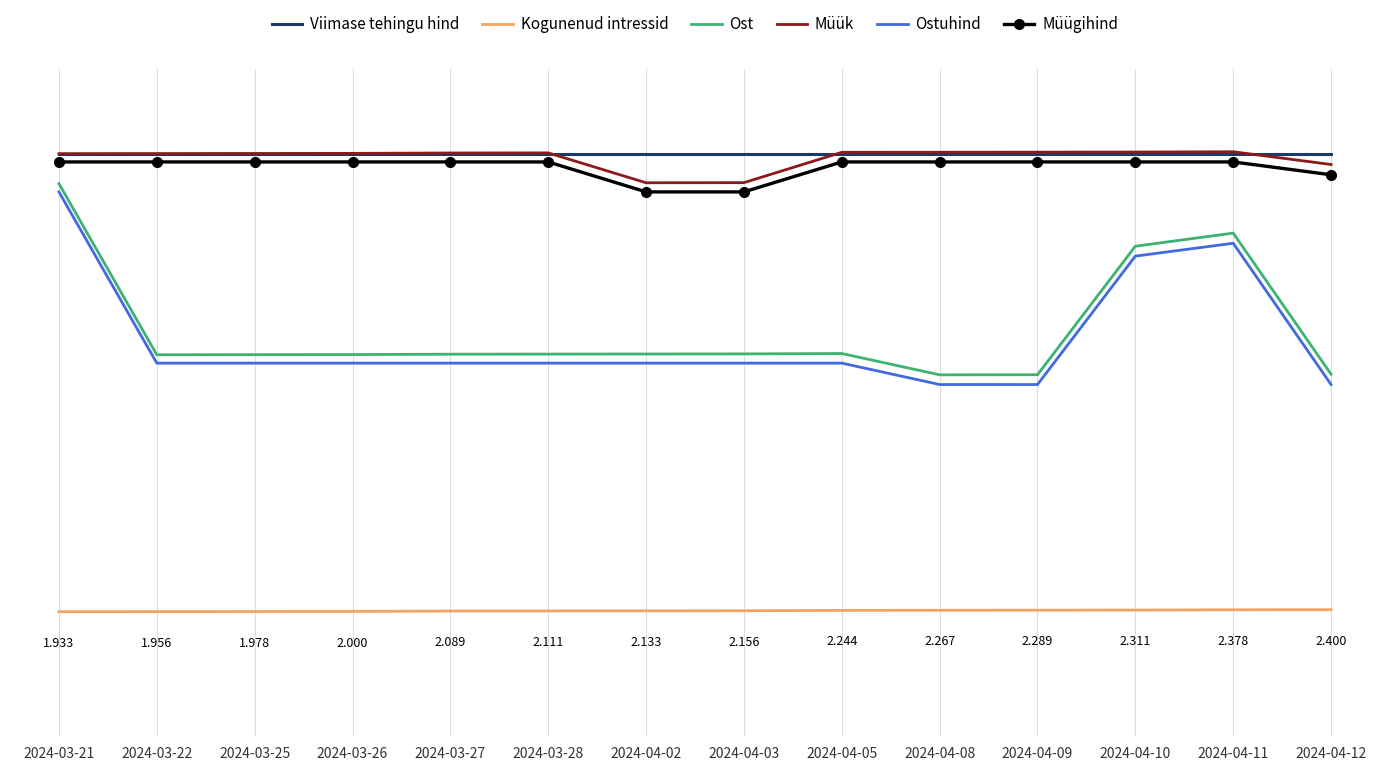

In Müük, how many points are lower than both neighbors (excluding endpoints)?

1